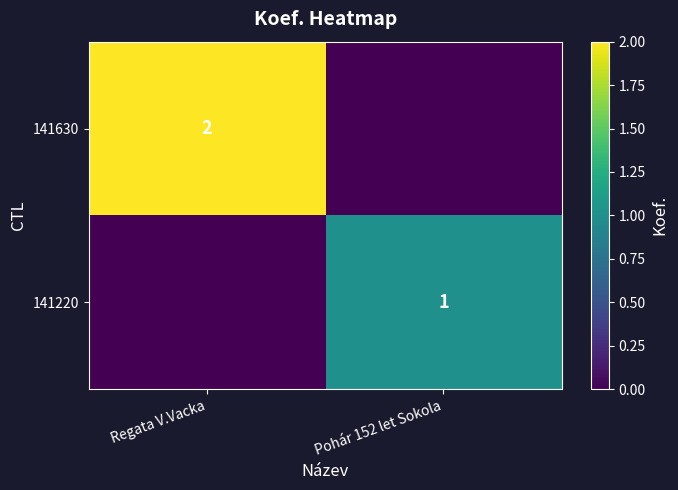

The value of 141630 at Regata V.Vacka is 2. True or false?

True